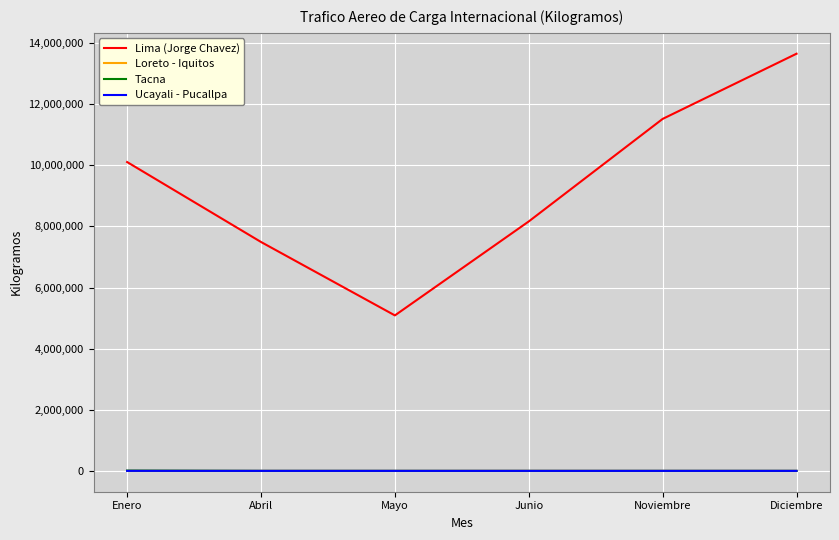

True or false: Lima (Jorge Chavez) and Tacna intersect in this chart.

False